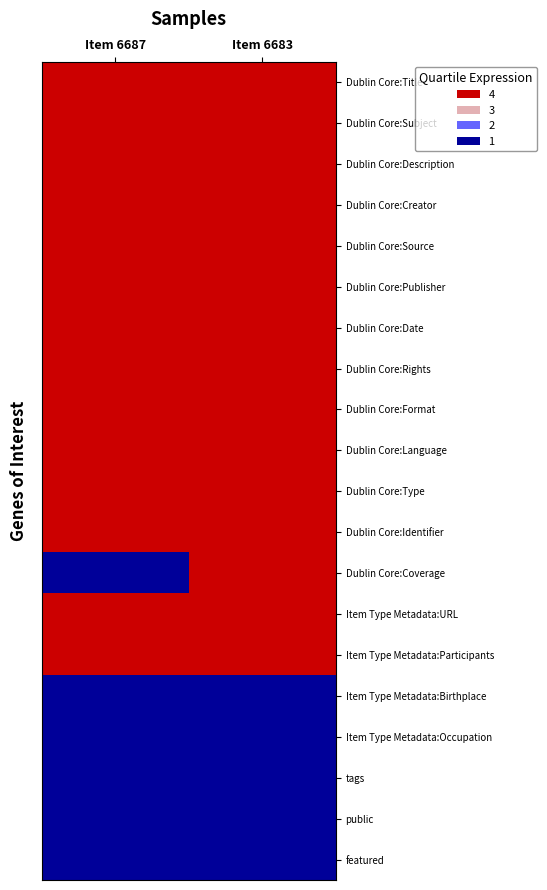

Reading right to left, transcribe all the data shown in this chart.

Dublin Core:Title: Item 6683=4	Item 6687=4
Dublin Core:Subject: Item 6683=4	Item 6687=4
Dublin Core:Description: Item 6683=4	Item 6687=4
Dublin Core:Creator: Item 6683=4	Item 6687=4
Dublin Core:Source: Item 6683=4	Item 6687=4
Dublin Core:Publisher: Item 6683=4	Item 6687=4
Dublin Core:Date: Item 6683=4	Item 6687=4
Dublin Core:Rights: Item 6683=4	Item 6687=4
Dublin Core:Format: Item 6683=4	Item 6687=4
Dublin Core:Language: Item 6683=4	Item 6687=4
Dublin Core:Type: Item 6683=4	Item 6687=4
Dublin Core:Identifier: Item 6683=4	Item 6687=4
Dublin Core:Coverage: Item 6683=4	Item 6687=1
Item Type Metadata:URL: Item 6683=4	Item 6687=4
Item Type Metadata:Participants: Item 6683=4	Item 6687=4
Item Type Metadata:Birthplace: Item 6683=1	Item 6687=1
Item Type Metadata:Occupation: Item 6683=1	Item 6687=1
tags: Item 6683=1	Item 6687=1
public: Item 6683=1	Item 6687=1
featured: Item 6683=1	Item 6687=1